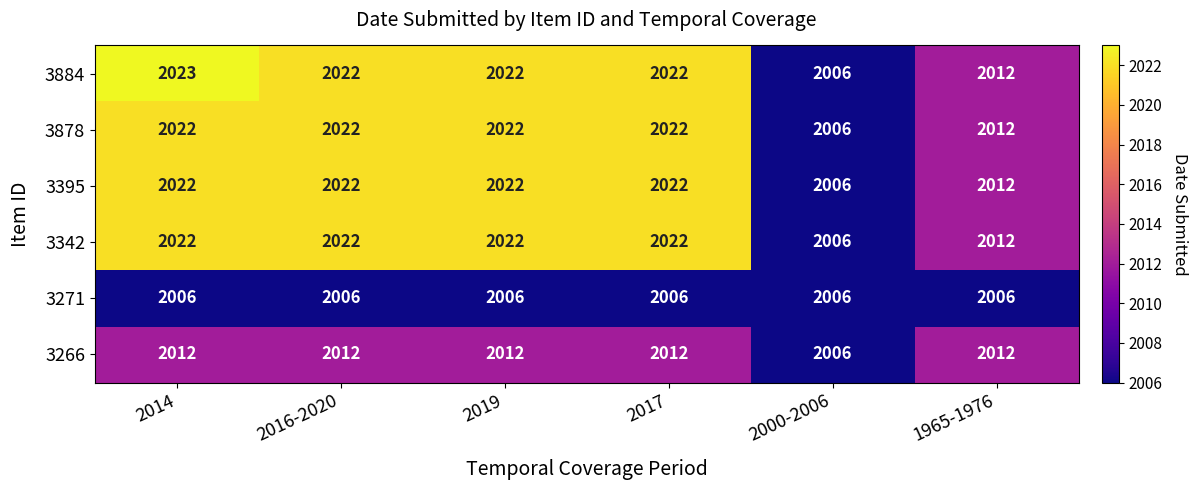

The 3271 series shows 2006 at 2014. True or false?

True